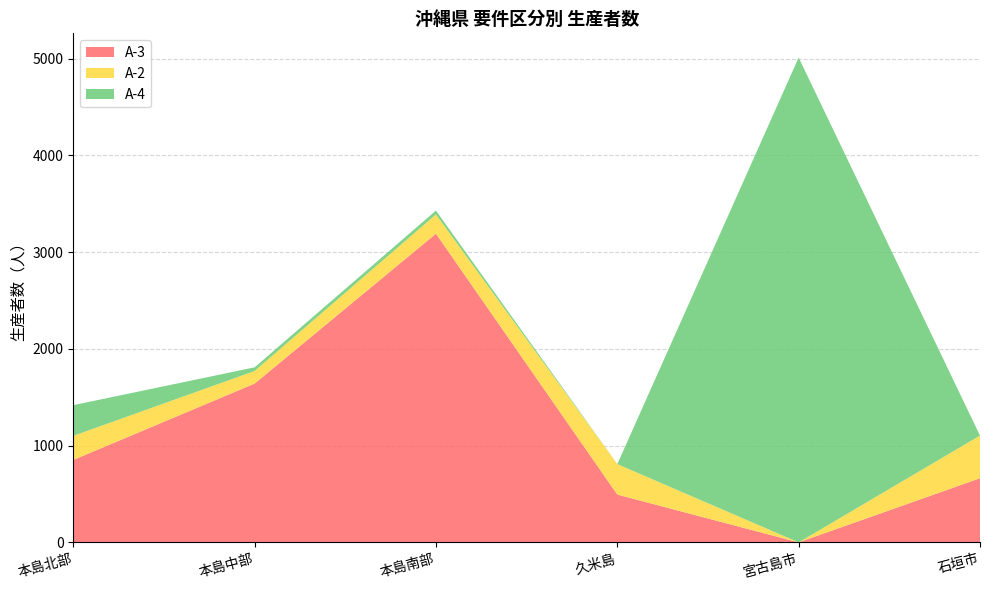

Reading left to right, extract all data points from this chart.

A-3: 本島北部=852	本島中部=1641	本島南部=3190	久米島=494	宮古島市=0	石垣市=663
A-2: 本島北部=249	本島中部=130	本島南部=199	久米島=315	宮古島市=0	石垣市=441
A-4: 本島北部=317	本島中部=38	本島南部=40	久米島=0	宮古島市=5010	石垣市=0